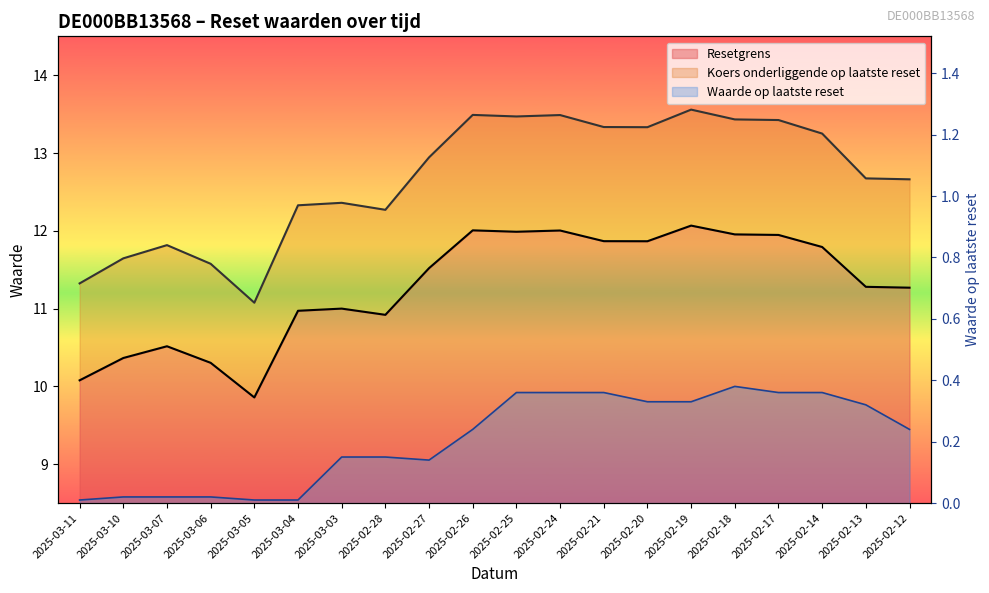

List the series in order of their peak value, highest first.

Koers onderliggende op laatste reset, Resetgrens, Waarde op laatste reset